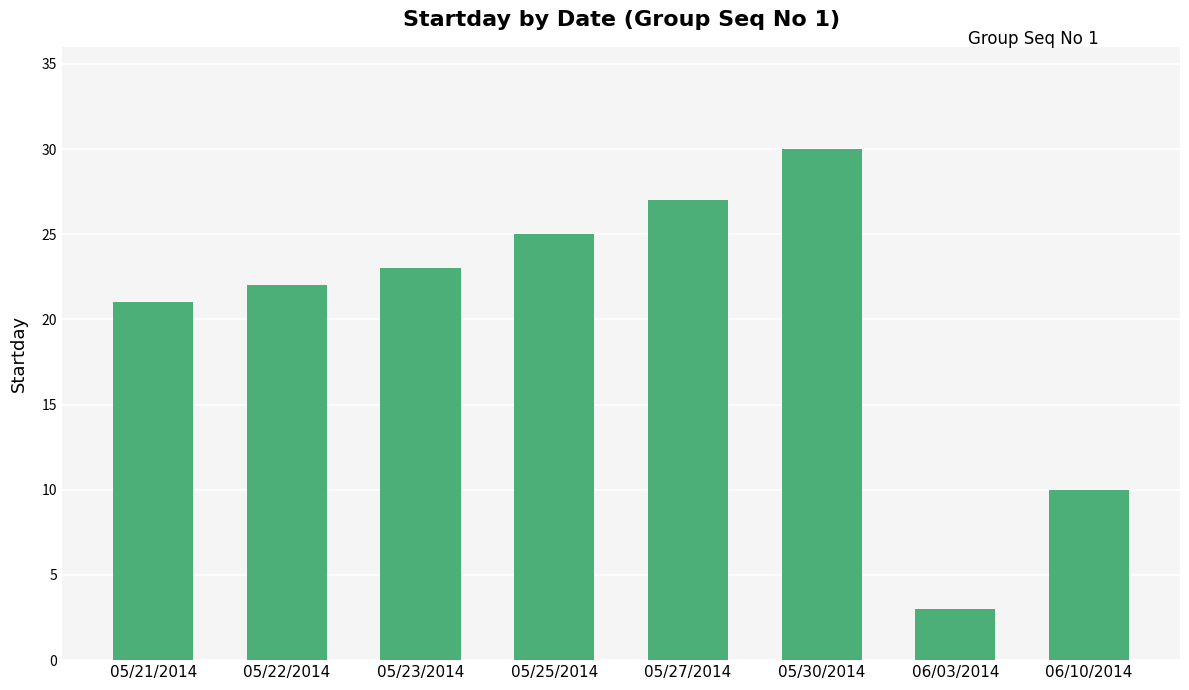

Reading left to right, list all the values displayed in this chart.

05/21/2014=21	05/22/2014=22	05/23/2014=23	05/25/2014=25	05/27/2014=27	05/30/2014=30	06/03/2014=3	06/10/2014=10